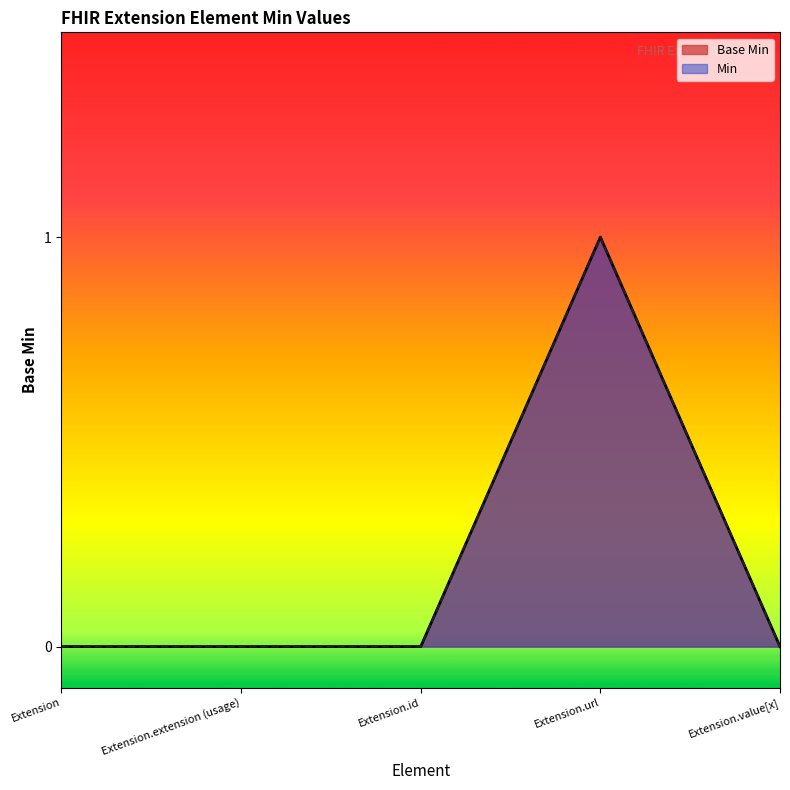

True or false: Min and Base Min cross at least once.

False